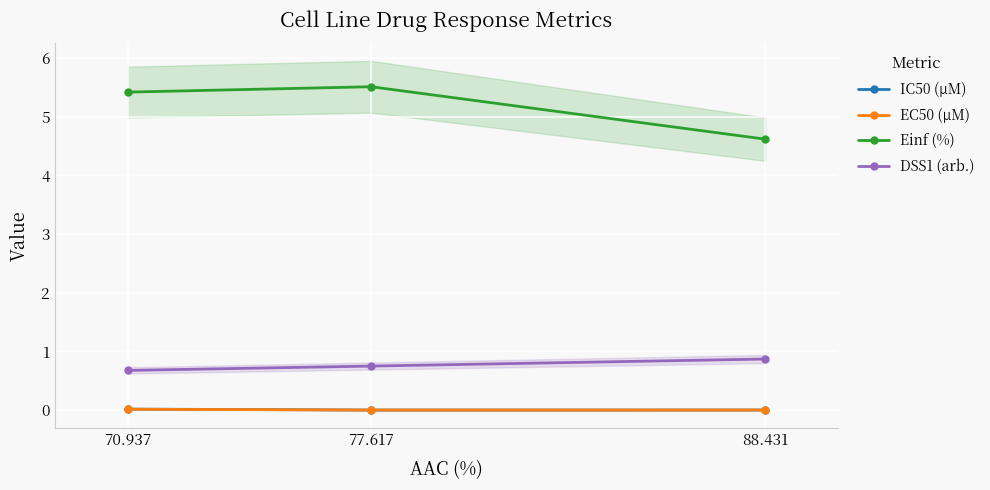

The IC50 (µM) series shows 0.0 at 70.937. True or false?

False